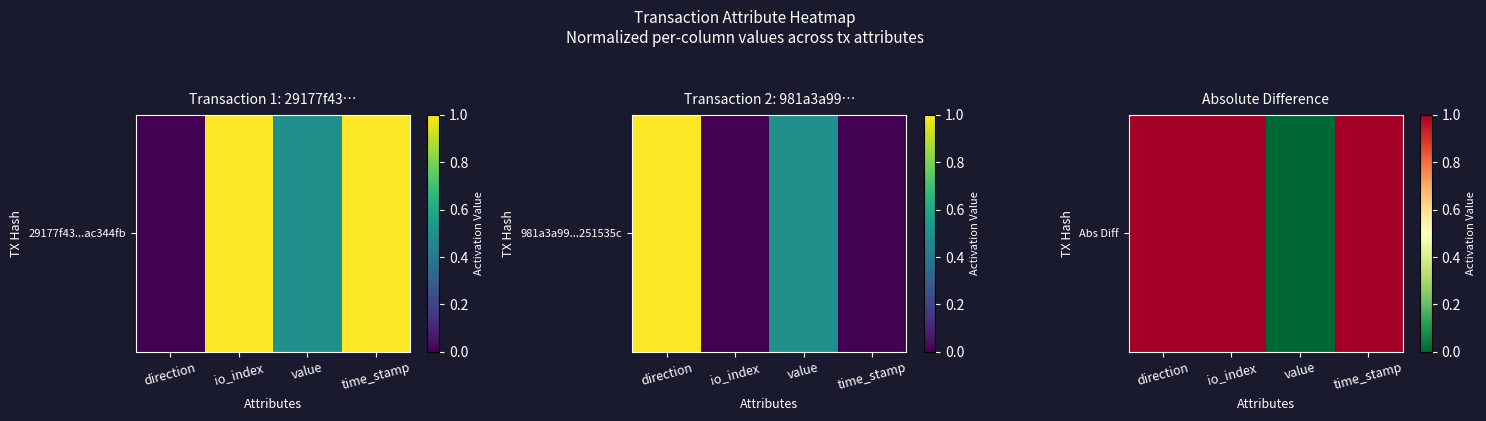

What is the change in value from direction to value?

-1